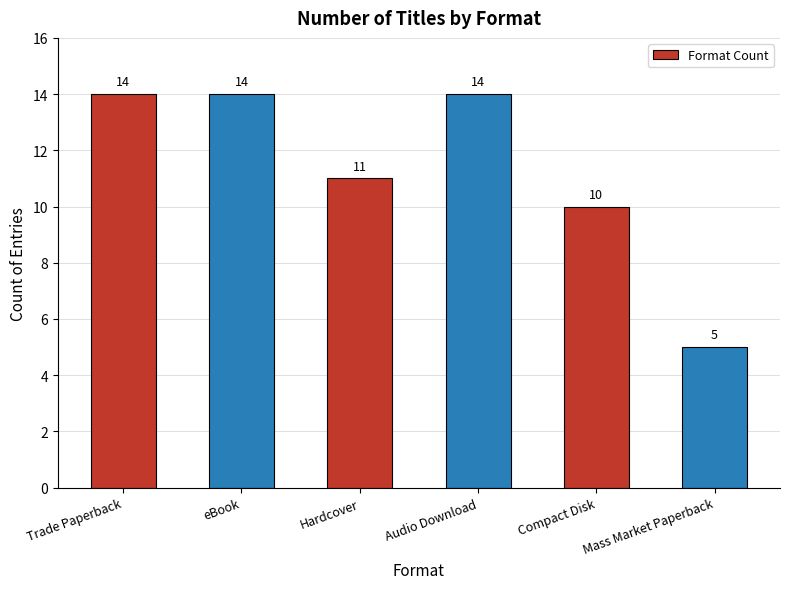

Which has a higher value, Mass Market Paperback or Compact Disk?

Compact Disk